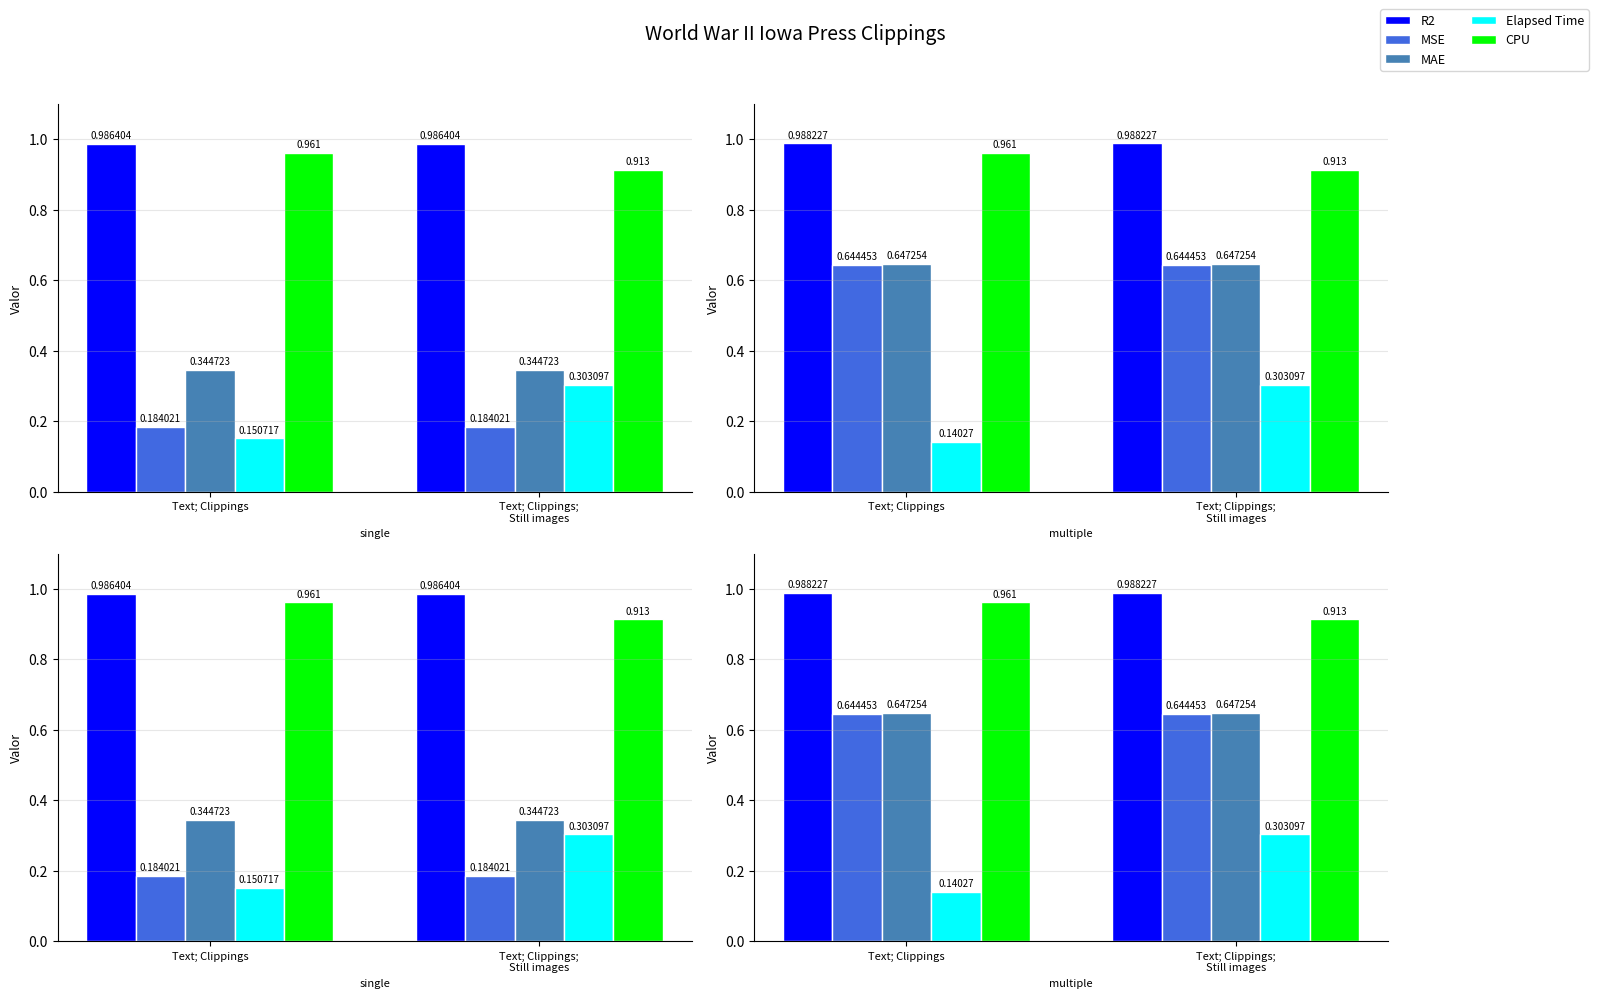

At which category is the sum across all series the highest?

Text; Clippings;
Still images